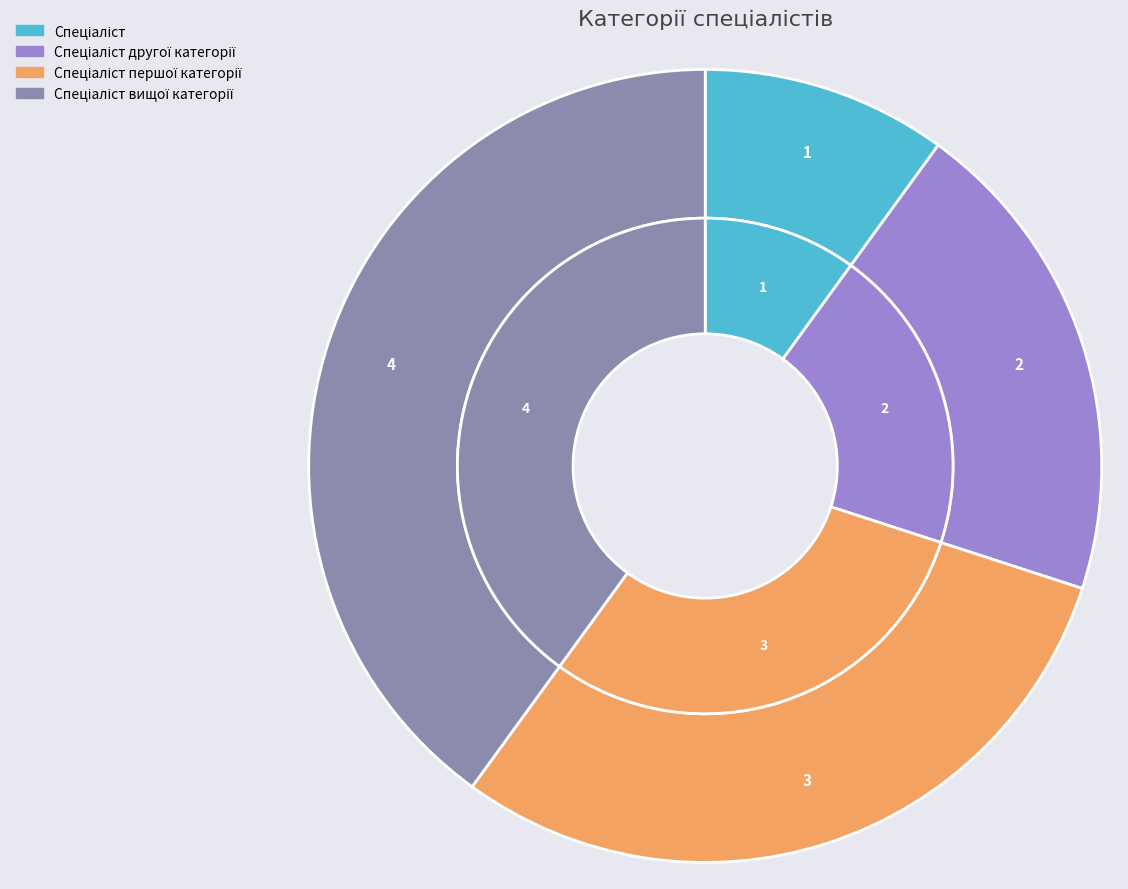

How many segments does this pie chart have?

4